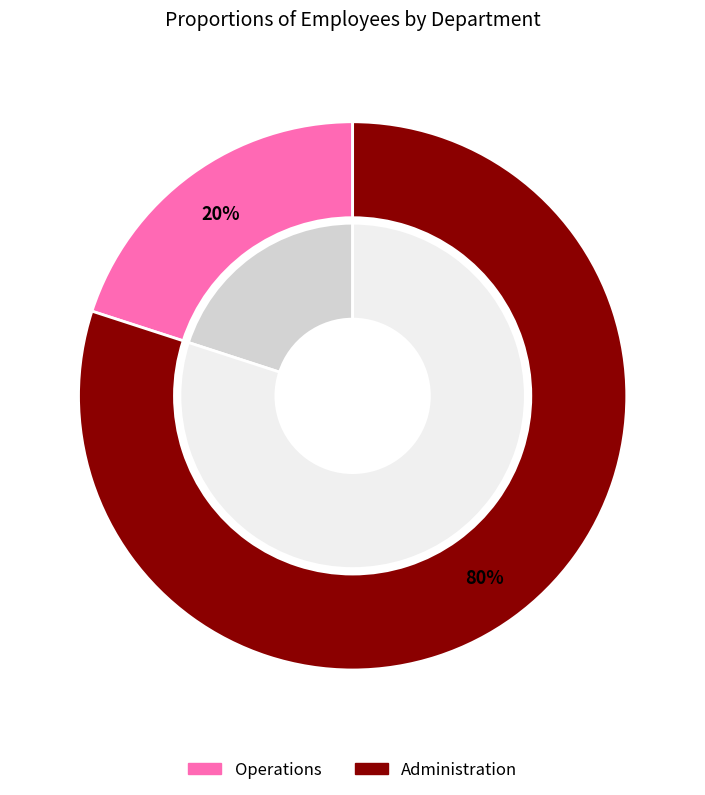

What portion of the pie excludes Administration?

20.0%